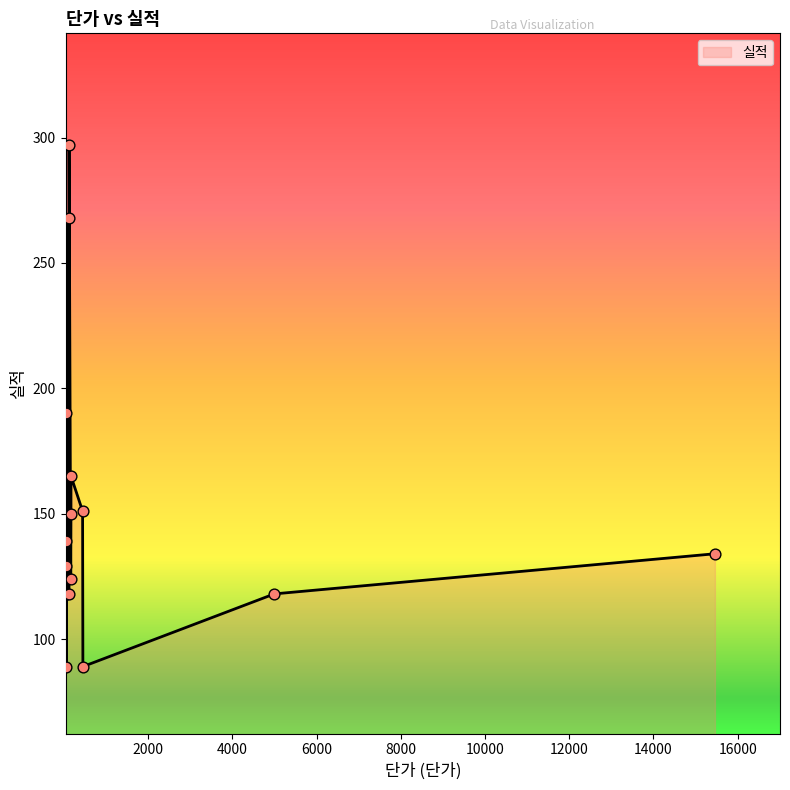

Between 82 and 54, which is larger?

54